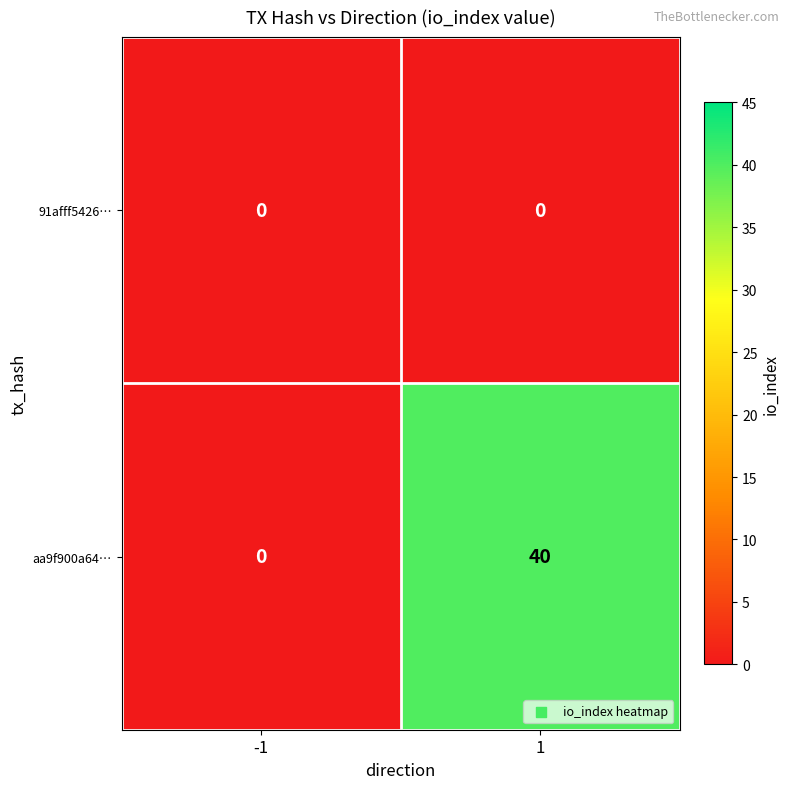

What is the sum of all aa9f900a64… values?

40